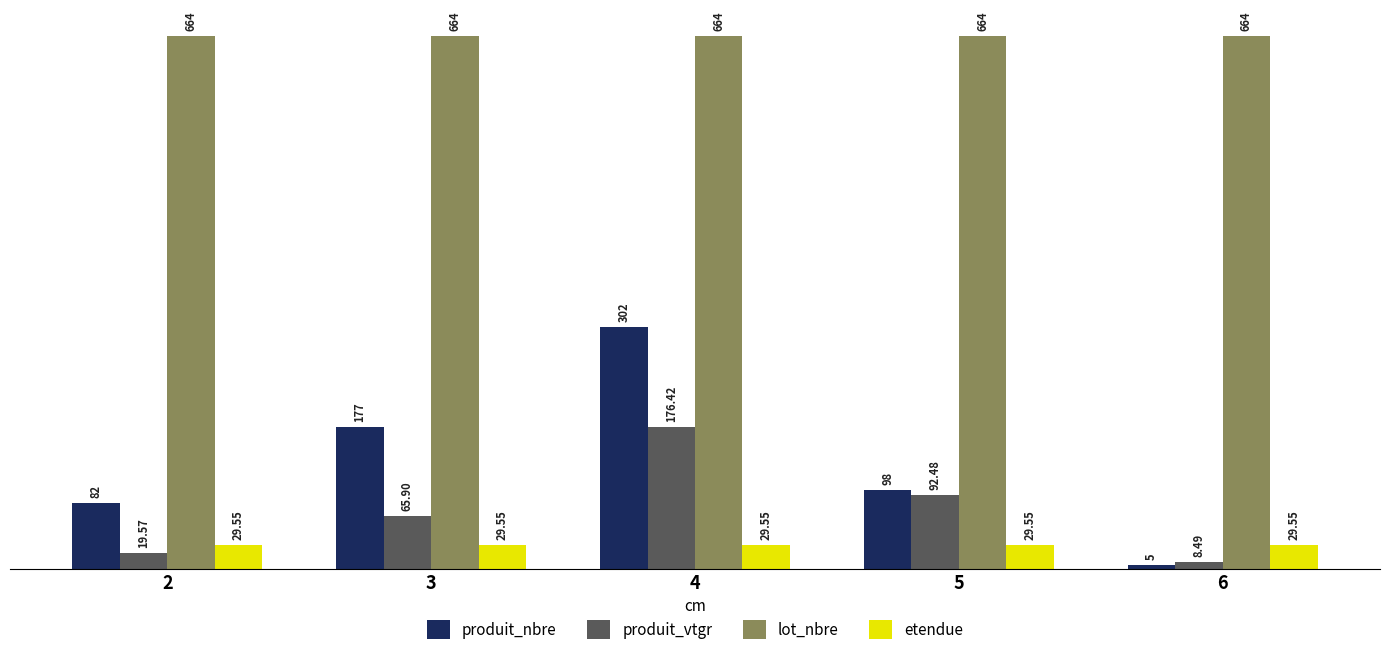

Is it true that produit_vtgr equals 42.0 at 4?

False